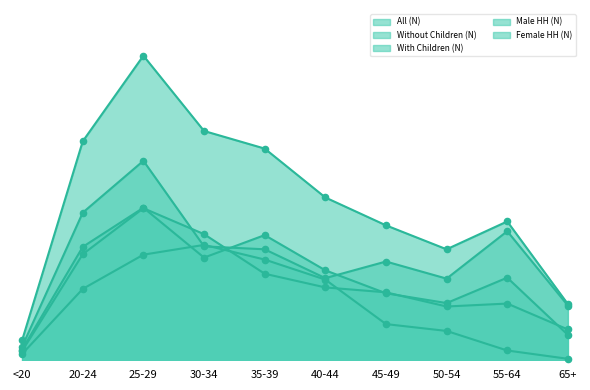

At how many categories does at least one series exceed 380?

4